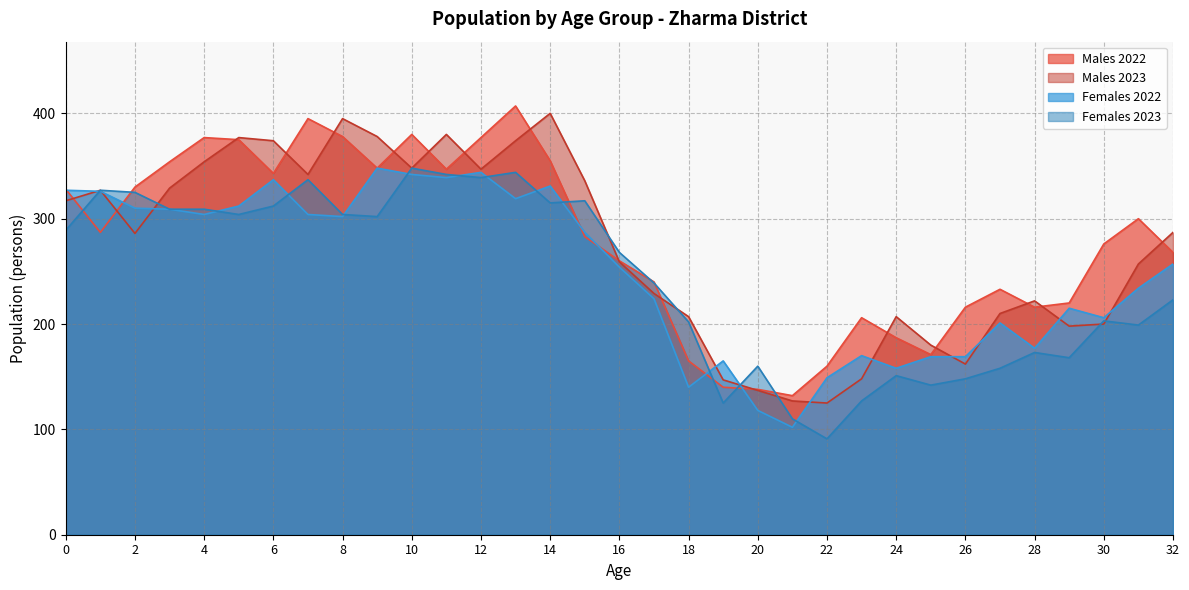

Which series changed the most between 16 and 32?

Females 2023